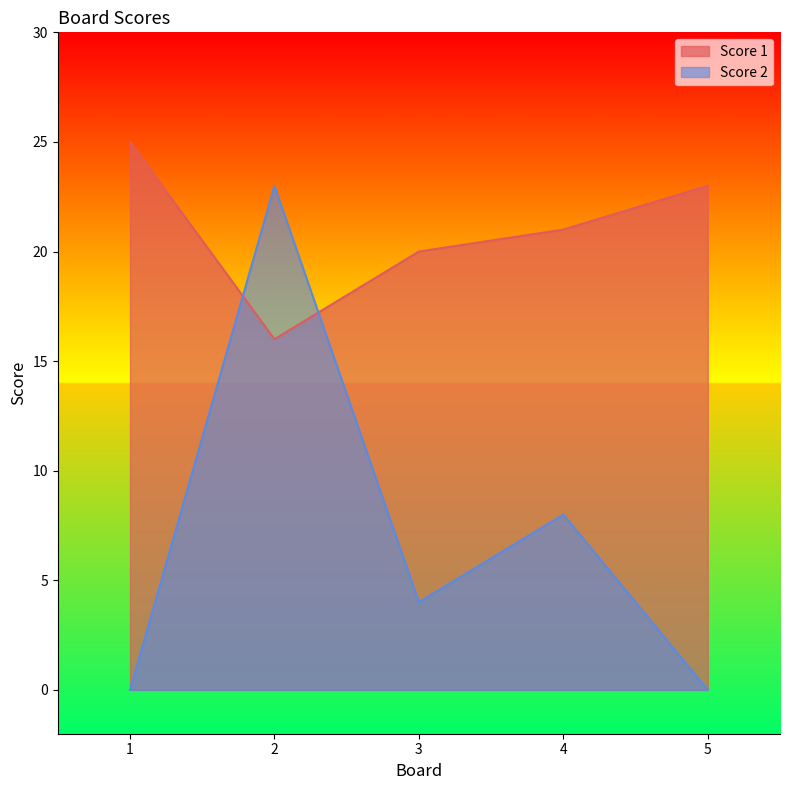

Which series has the widest spread of values?

Score 2